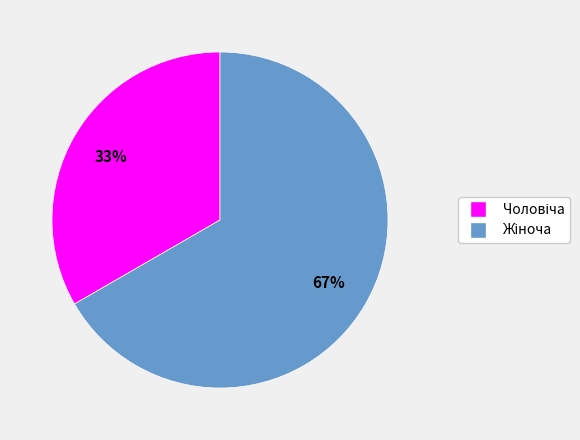

To the nearest percent, what is the average slice percentage?

50%